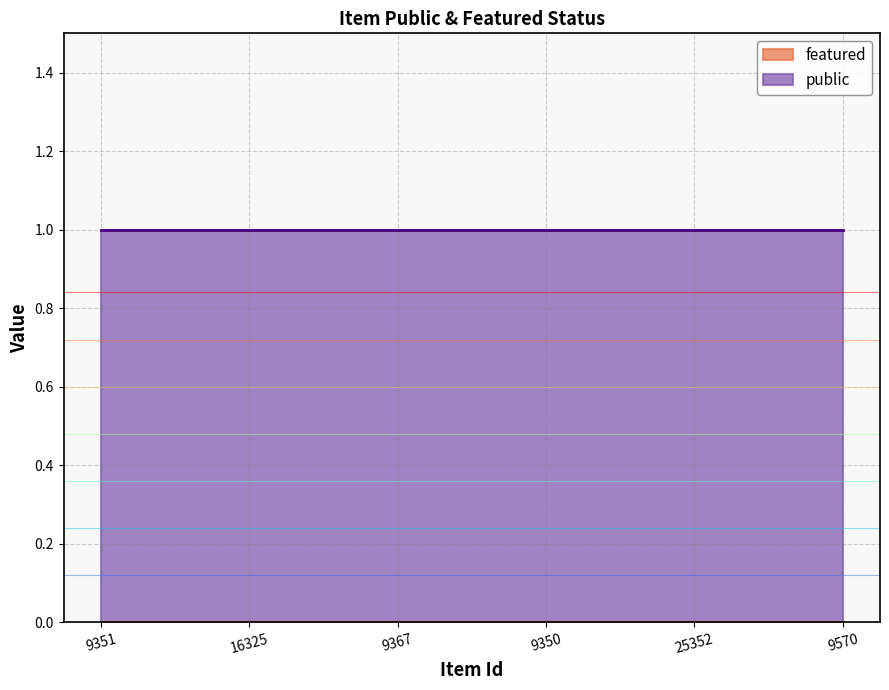

At which category is the sum across all series the highest?

9351